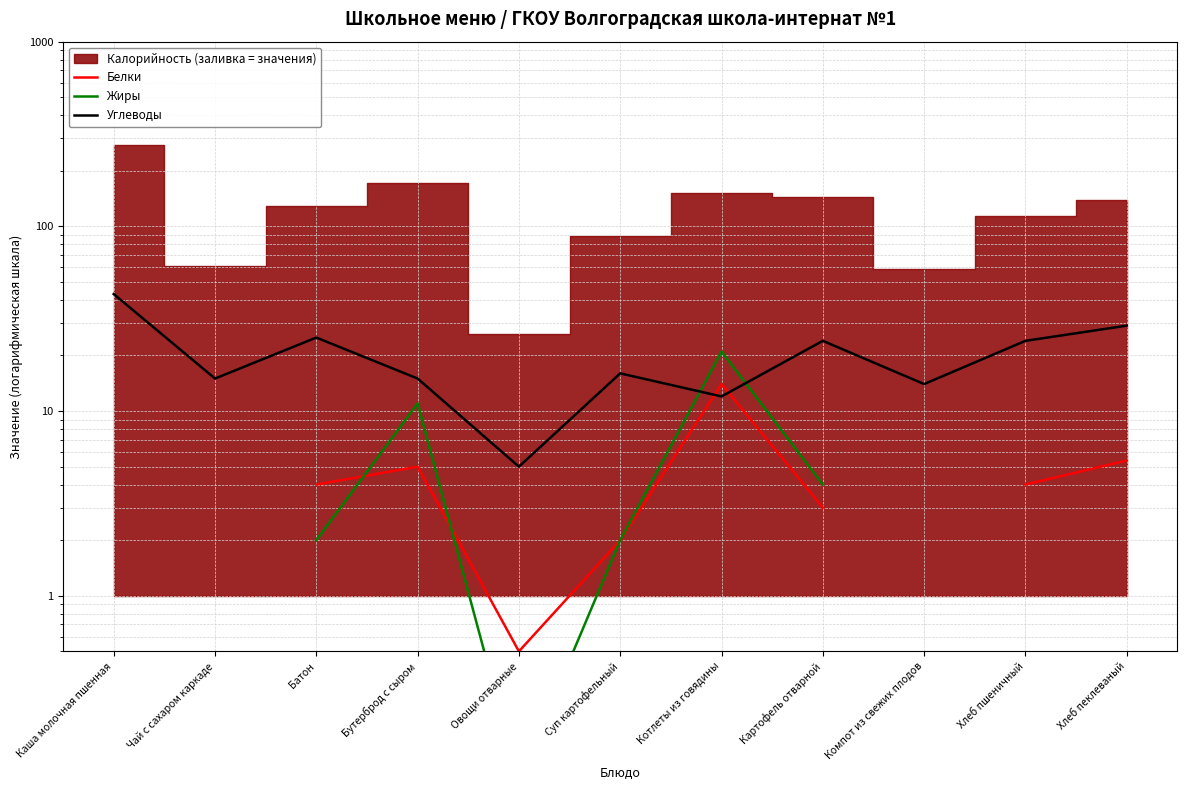

True or false: Белки has a value of 5.4 at Хлеб пеклеваный.

True